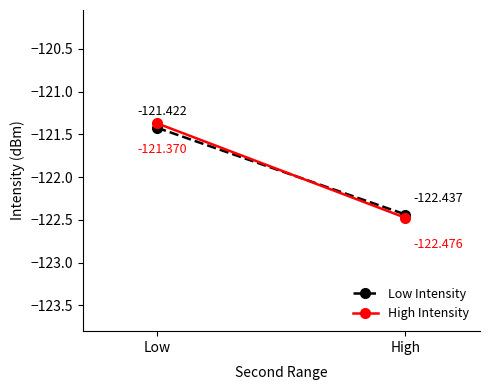

What is the label of the 2nd point from the left?

High